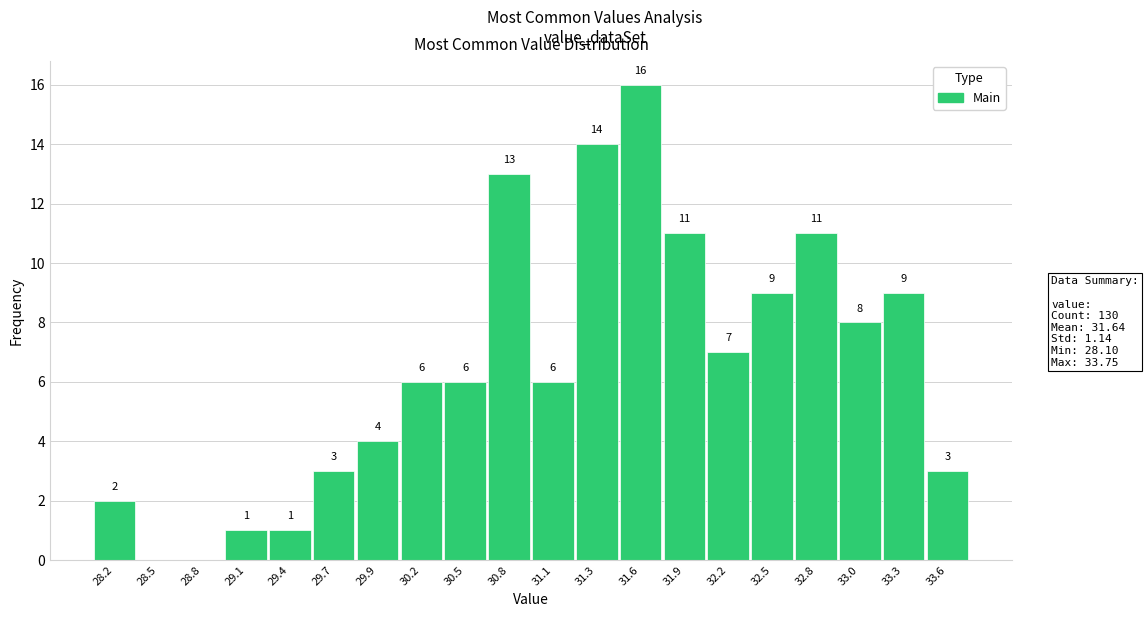

Which range on the x-axis has the tallest bar?

31.50 to 31.75